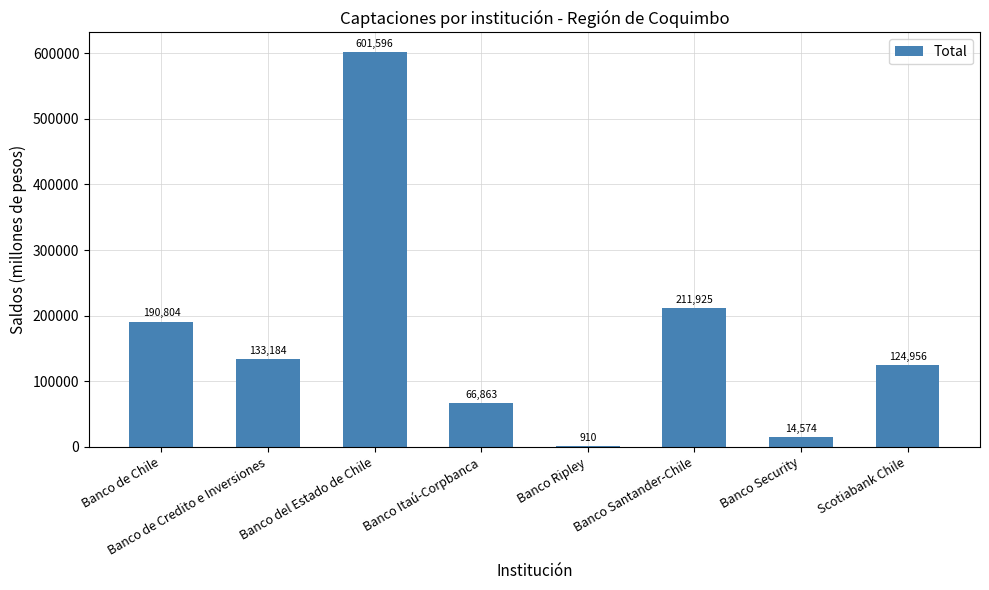

Between Banco Santander-Chile and Banco Itaú-Corpbanca, which is larger?

Banco Santander-Chile